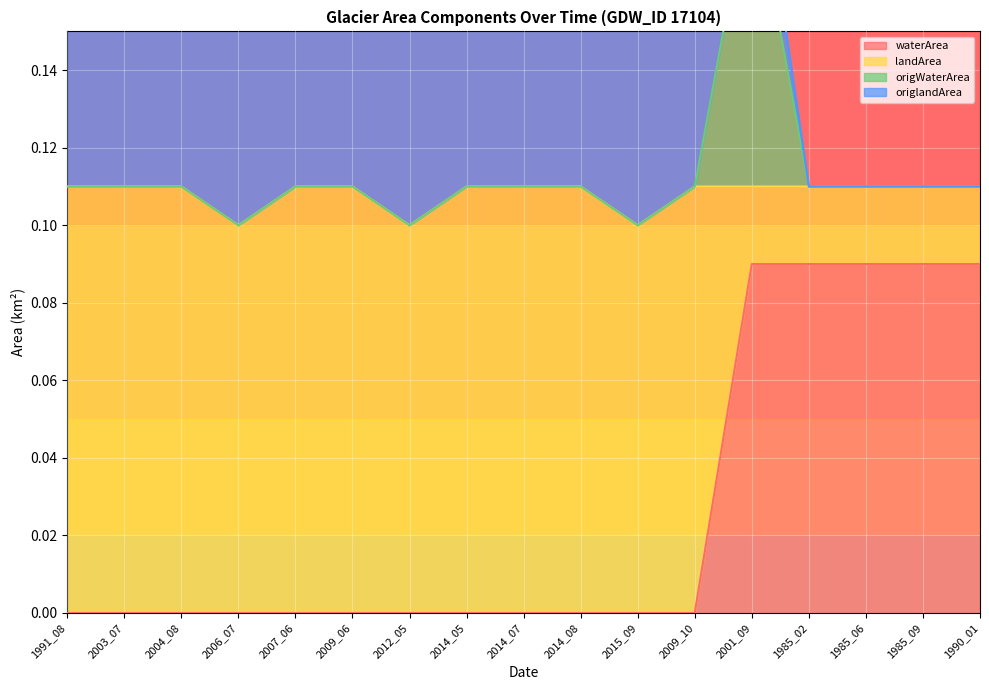

Is it true that waterArea equals 0.1 at 2015_09?

False